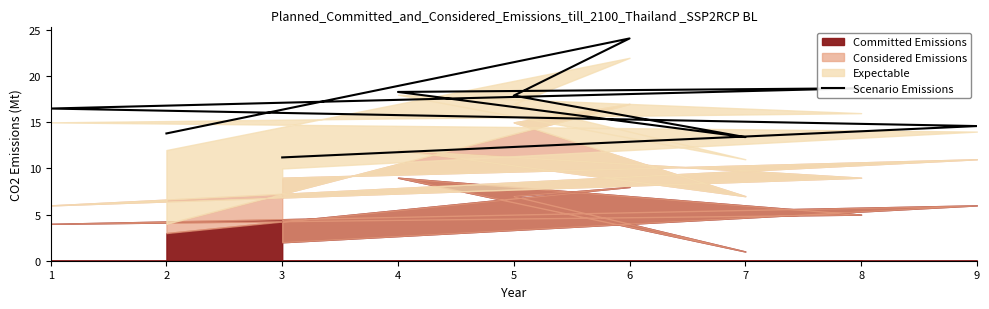

List the labels in order of value, largest first.

6, 8, 4, 5, 1, 9, 2, 7, 3